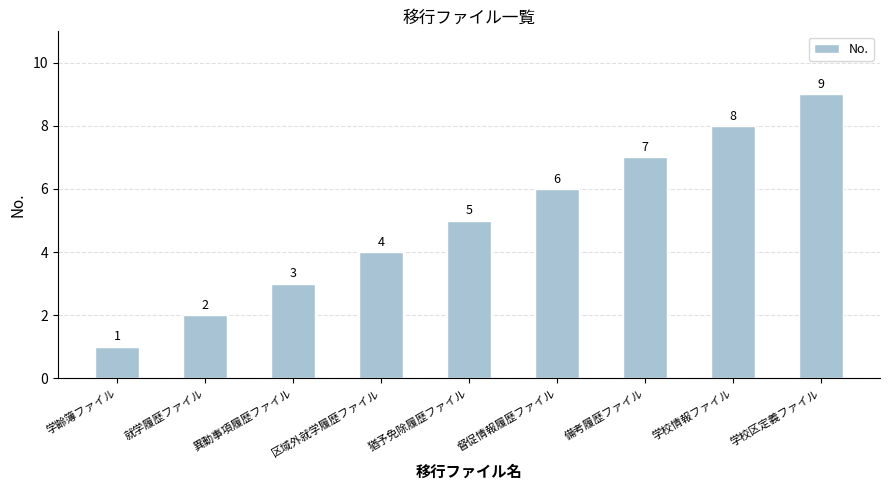

At which label is the value closest to 5?

猶予免除履歴ファイル